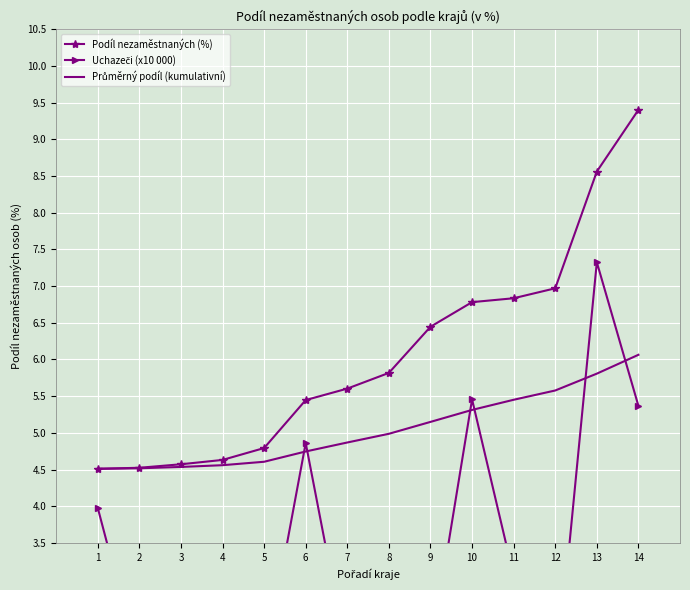

Reading left to right, transcribe all the data shown in this chart.

Podíl nezaměstnaných (%): 1=4.5	2=4.5	3=4.6	4=4.6	5=4.8	6=5.4	7=5.6	8=5.8	9=6.4	10=6.8	11=6.8	12=7.0	13=8.6	14=9.4
Uchazeči (x10 000): 1=4.0	2=1.8	3=2.1	4=1.6	5=1.8	6=4.9	7=1.9	8=2.3	9=2.0	10=5.5	11=3.1	12=1.5	13=7.3	14=5.4
Průměrný podíl (kumulativní): 1=4.5	2=4.5	3=4.5	4=4.6	5=4.6	6=4.7	7=4.9	8=5.0	9=5.1	10=5.3	11=5.5	12=5.6	13=5.8	14=6.1